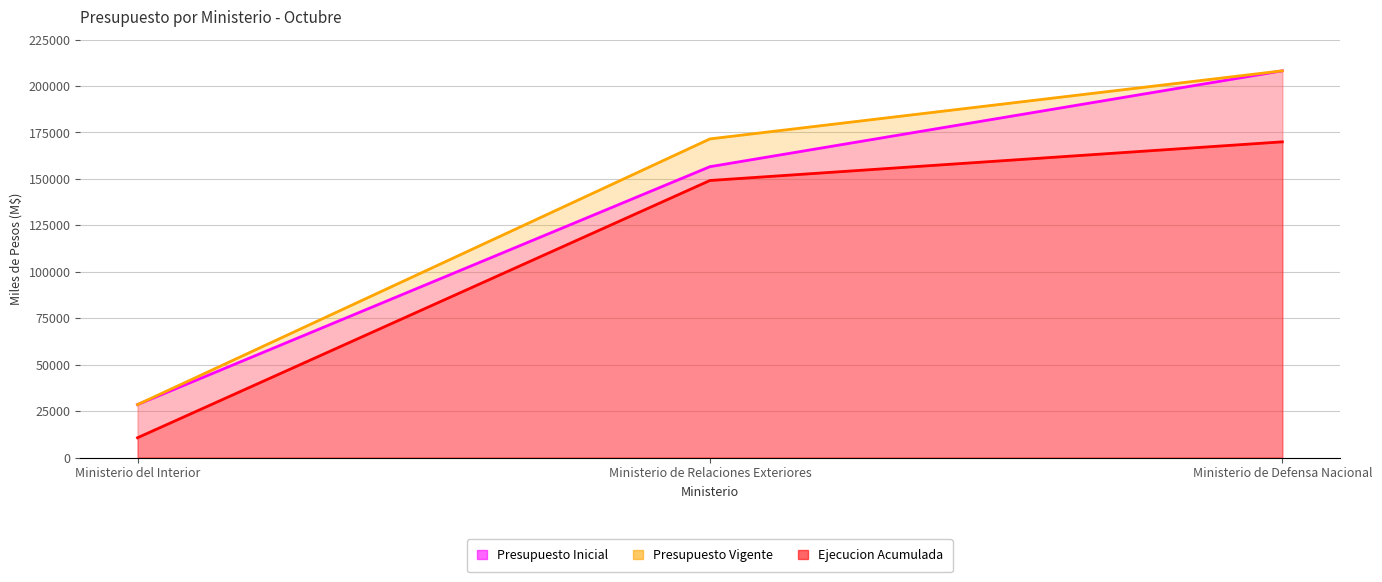

What is the average value of the Presupuesto Inicial series?

131090